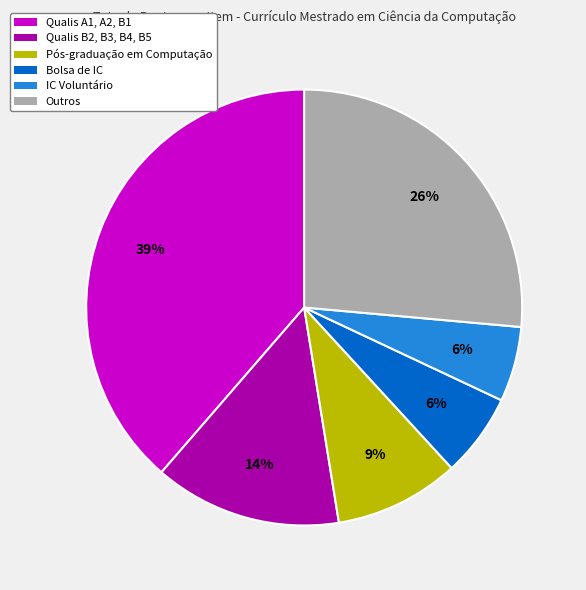

Is IC Voluntário the majority of the pie?

No